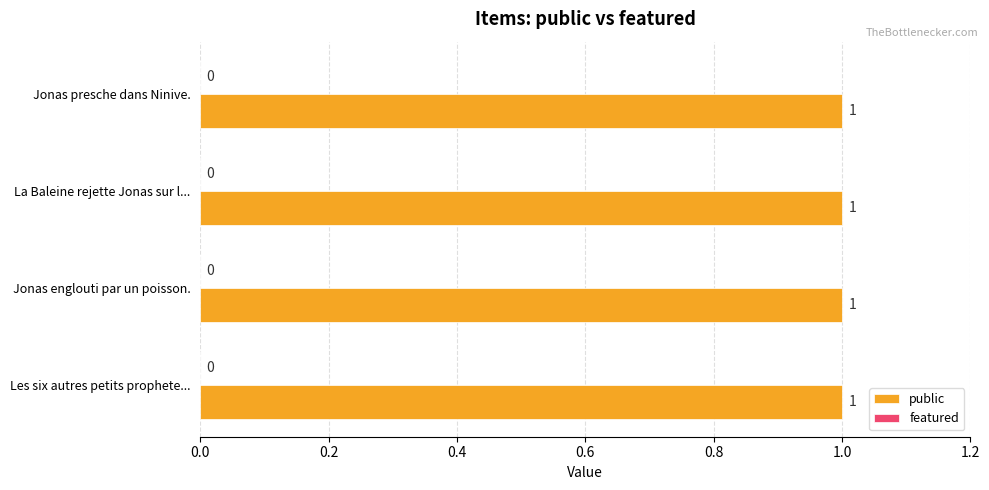

What is the total value across all series at Jonas presche dans Ninive.?

1